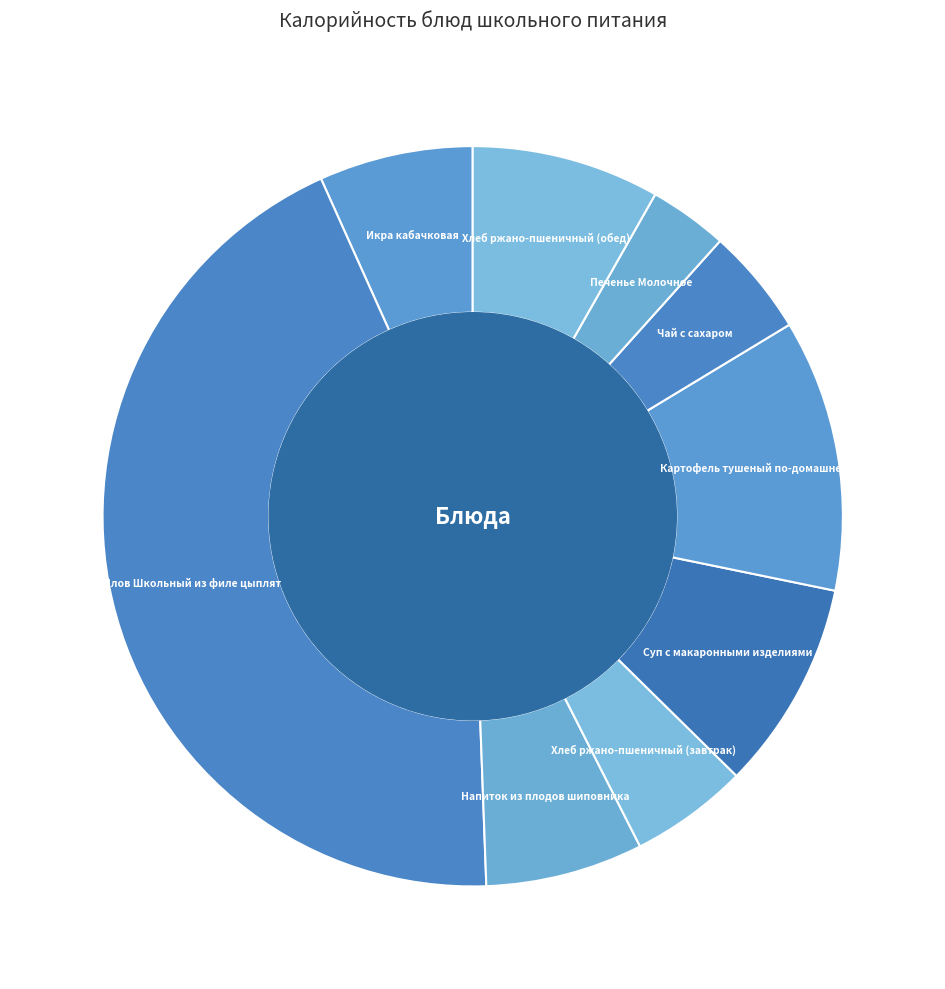

What is the ratio of the value at Чай с сахаром to the value at Хлеб ржано-пшеничный (завтрак)?

0.9